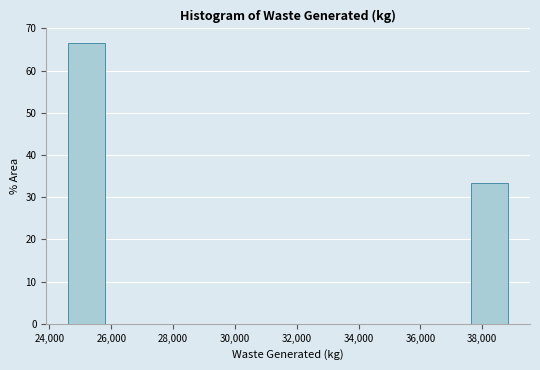

Reading left to right, list every bar in this chart as the range it spans on the x-axis followed by its height. Neither the bar edges nor the heights are printed on the chart, so give them approximately, as read against the axes.

24600 to 26000: 67
26000 to 27200: 0
27200 to 28600: 0
28600 to 29800: 0
29800 to 31200: 0
31200 to 32400: 0
32400 to 33800: 0
33800 to 35000: 0
35000 to 36400: 0
36400 to 37600: 0
37600 to 39000: 33